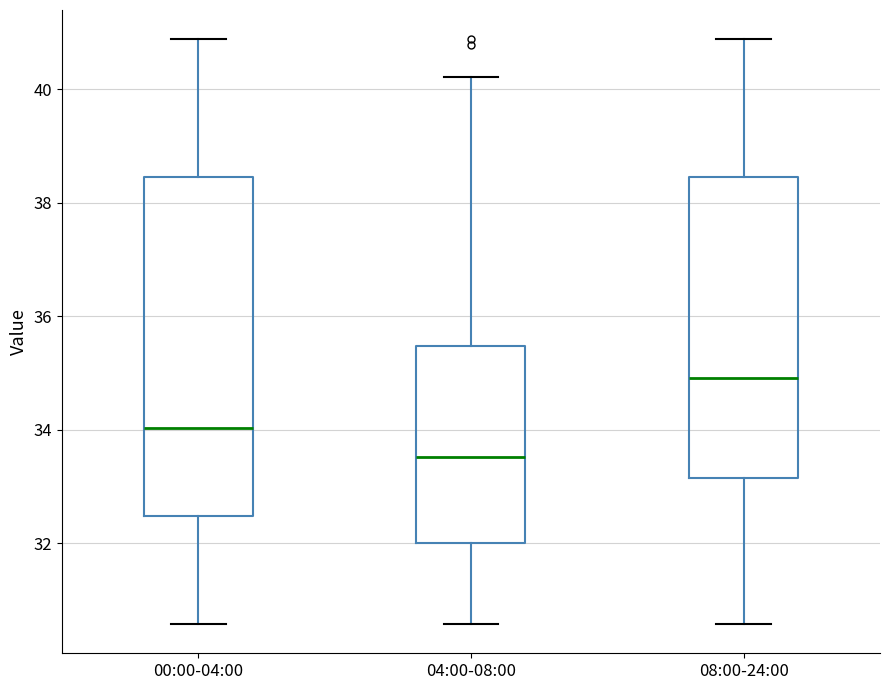

Which box is the tallest, from its lower edge to its upper edge?

00:00-04:00